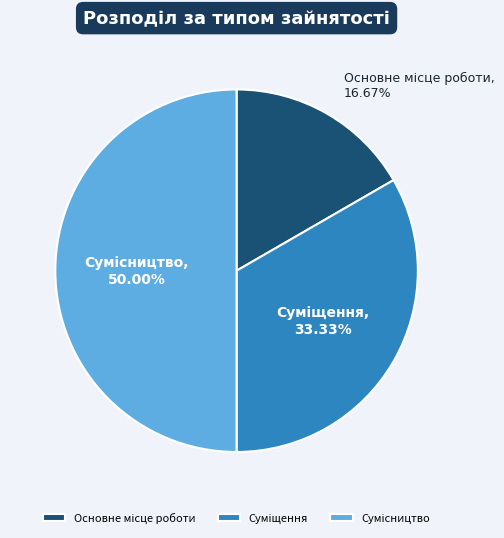

To the nearest percent, what portion does Основне місце роботи represent?

17%